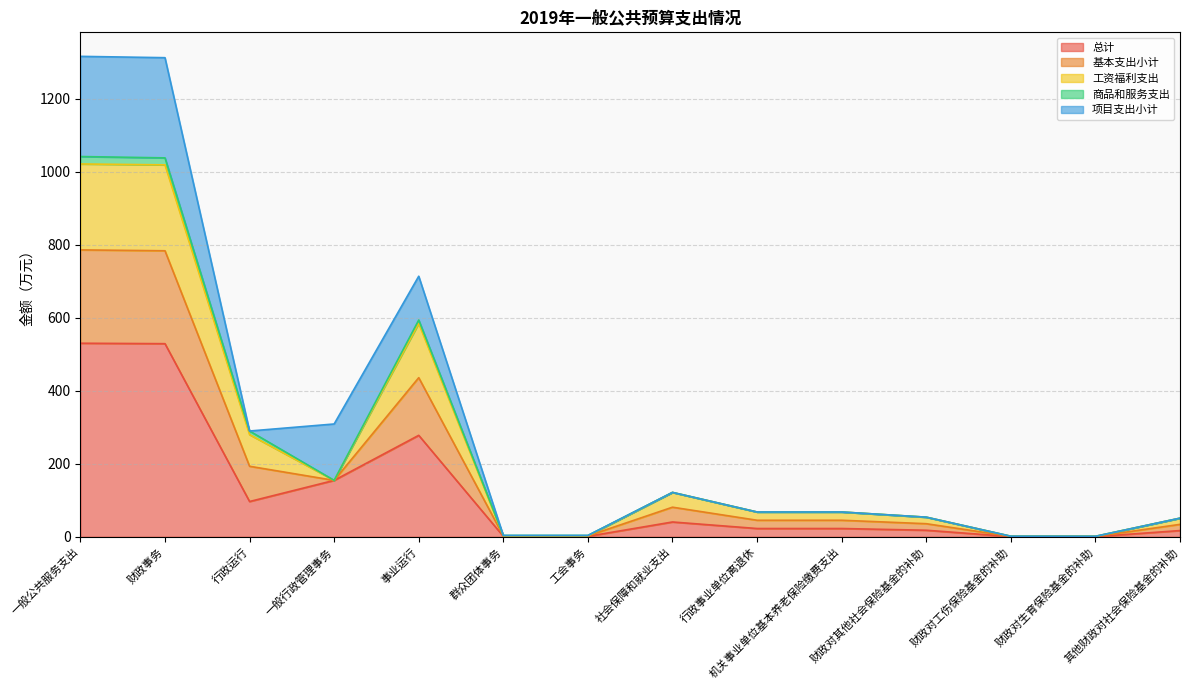

What is the total value across all series at 一般行政管理事务?

308.9